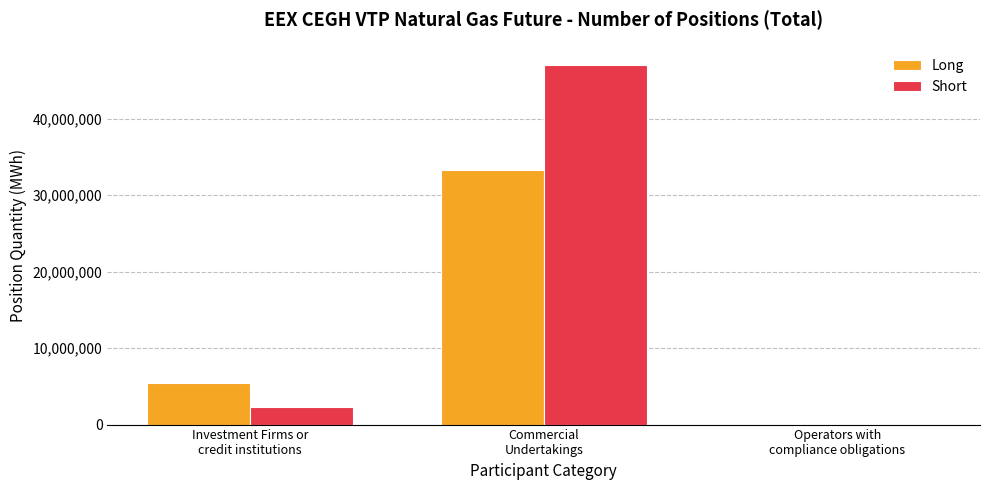

Count the number of categories in the chart.

3